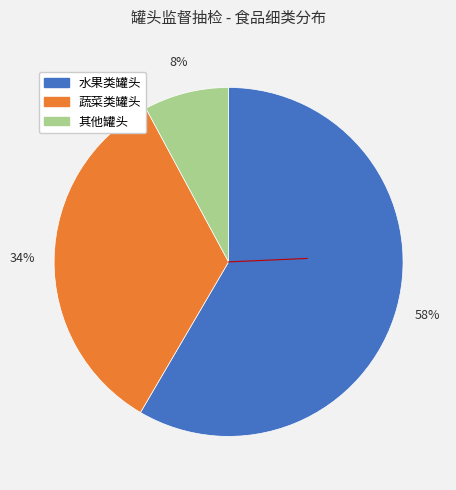

Which category accounts for the majority?

水果类罐头